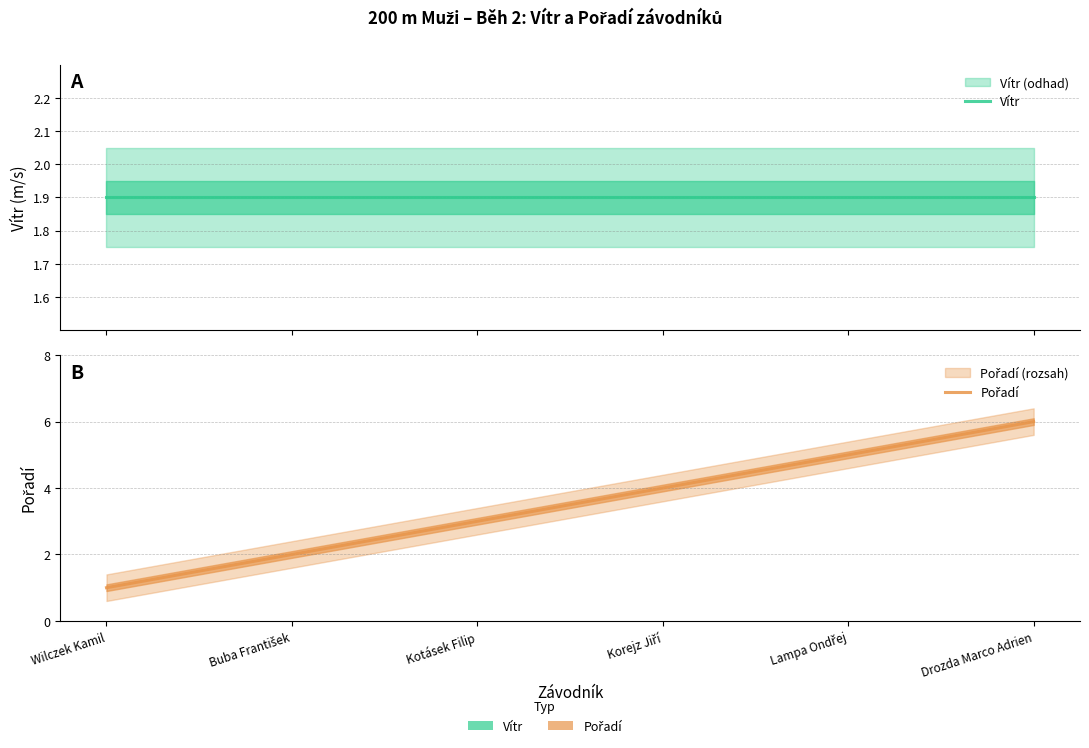

Which has a higher value, Drozda Marco Adrien or Kotásek Filip?

Drozda Marco Adrien